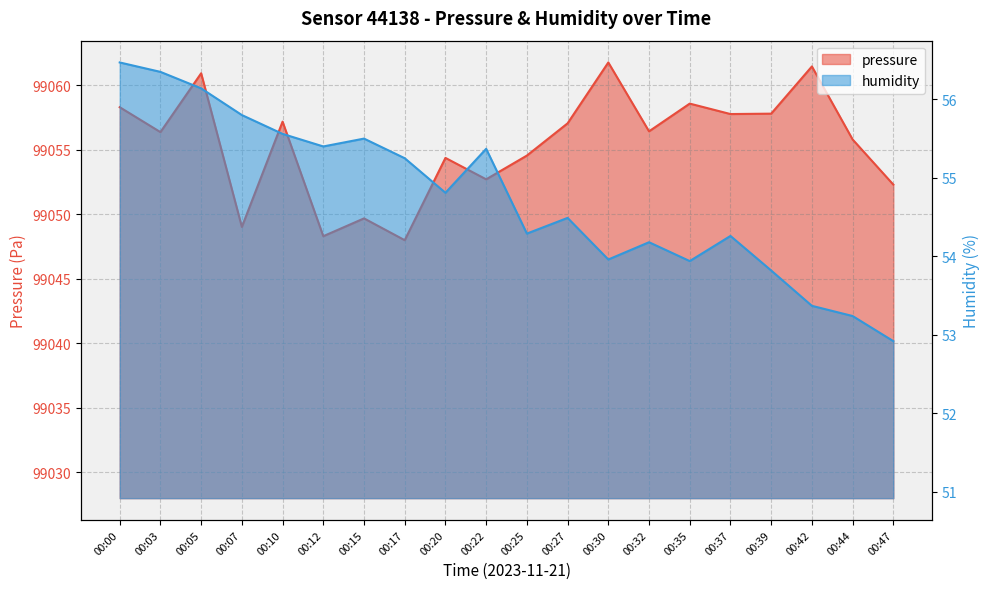

True or false: humidity has a value of 55.6 at 00:10.

True